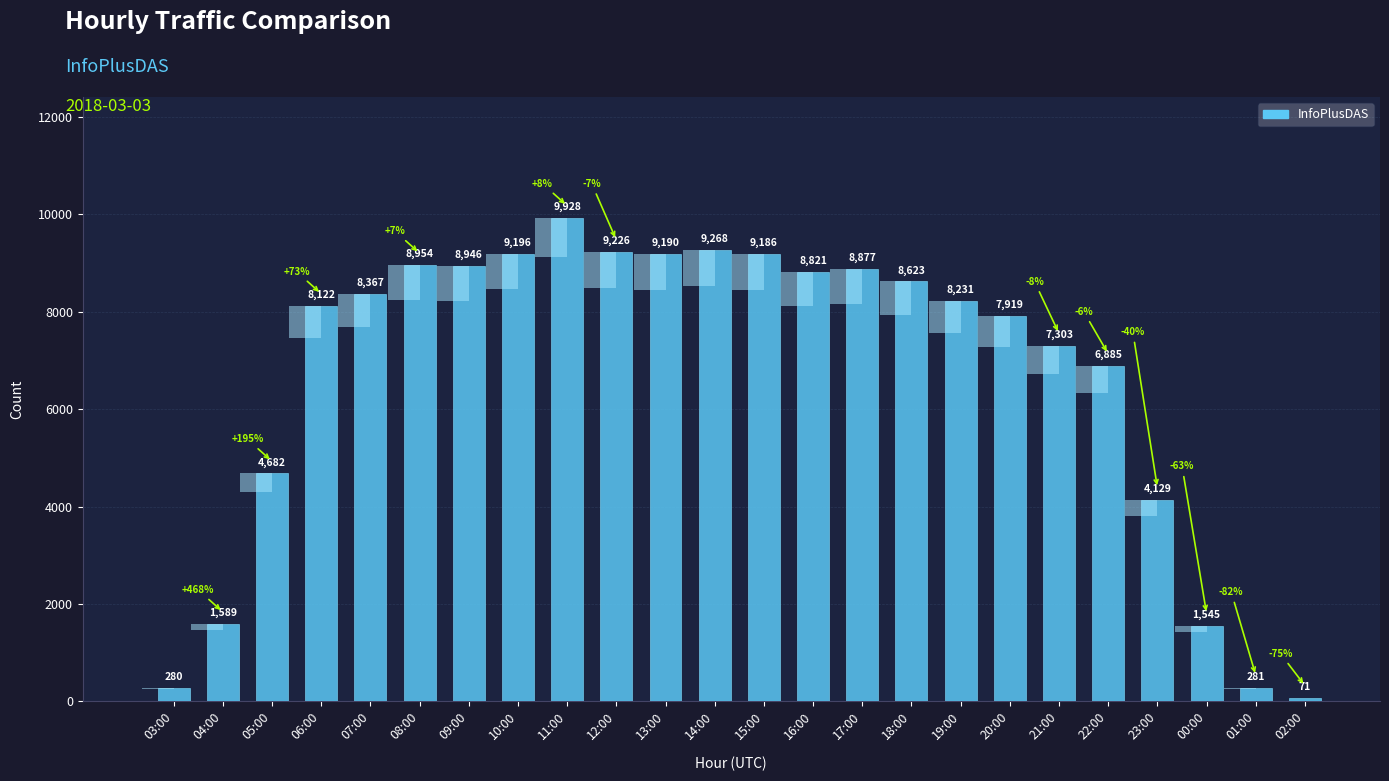

How many bars are there in total?

24